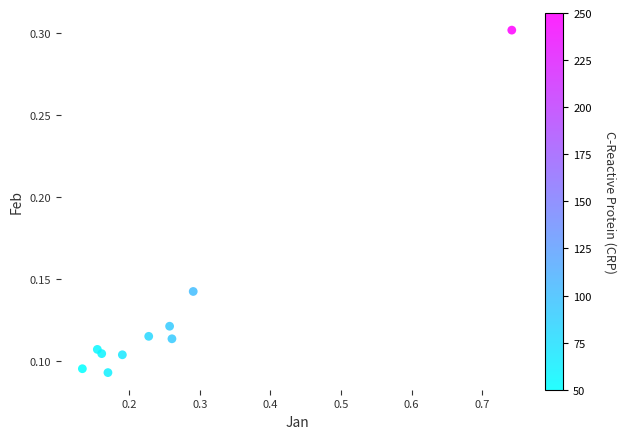

What is the range of X values (max minus min)?

0.6